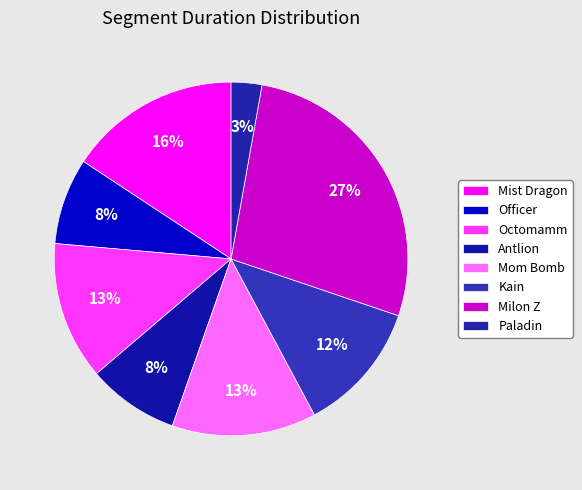

Does any single category account for the majority?

No